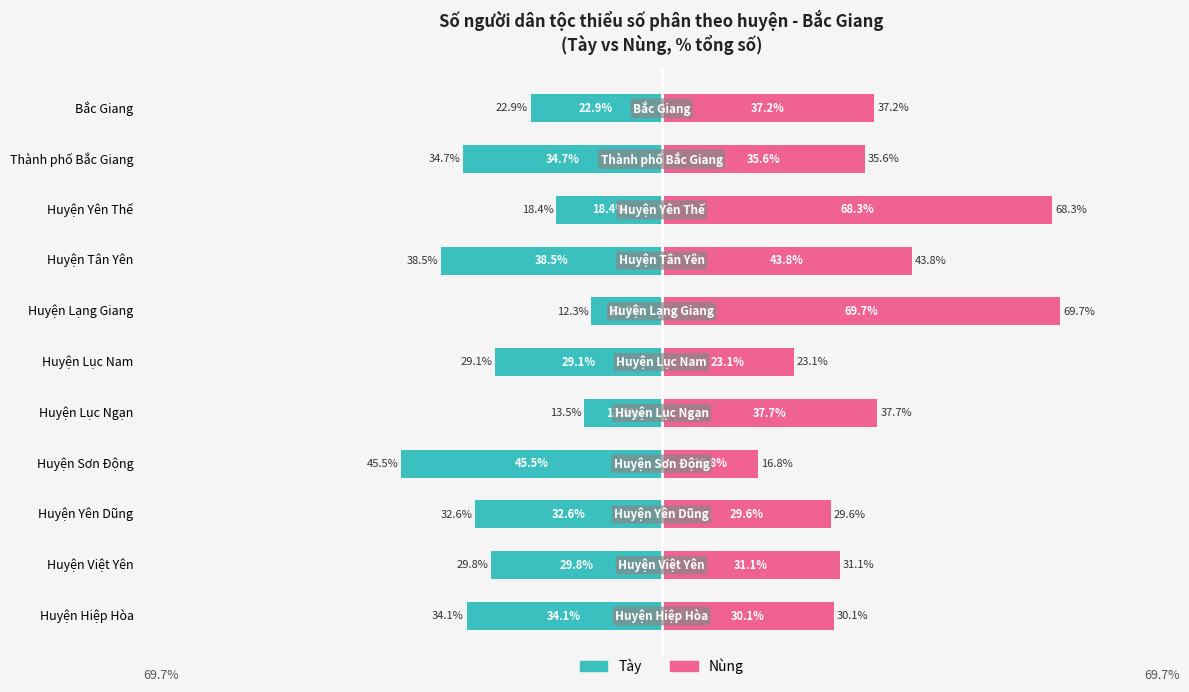

What is the approximate value of Nùng at Huyện Yên Thế?

68.3